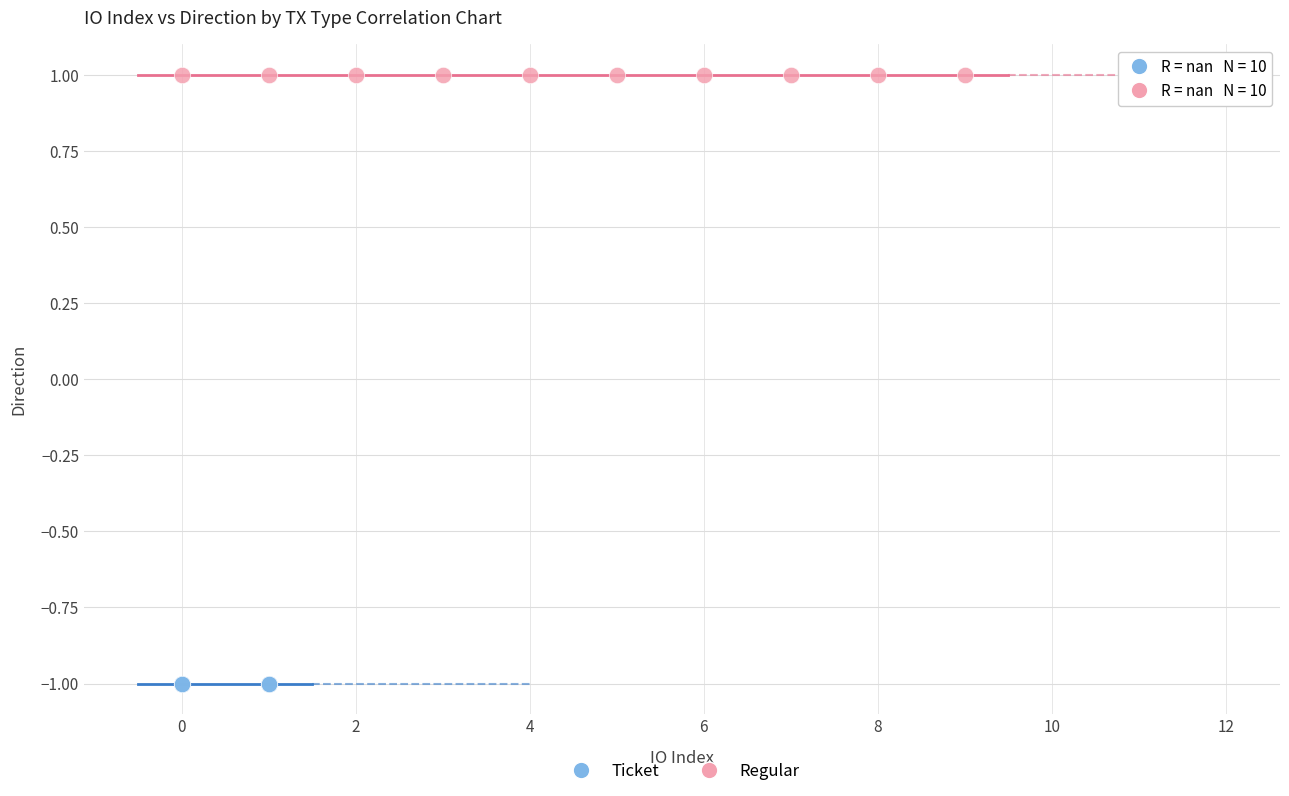

Which series contains the lowest Y value?

Ticket